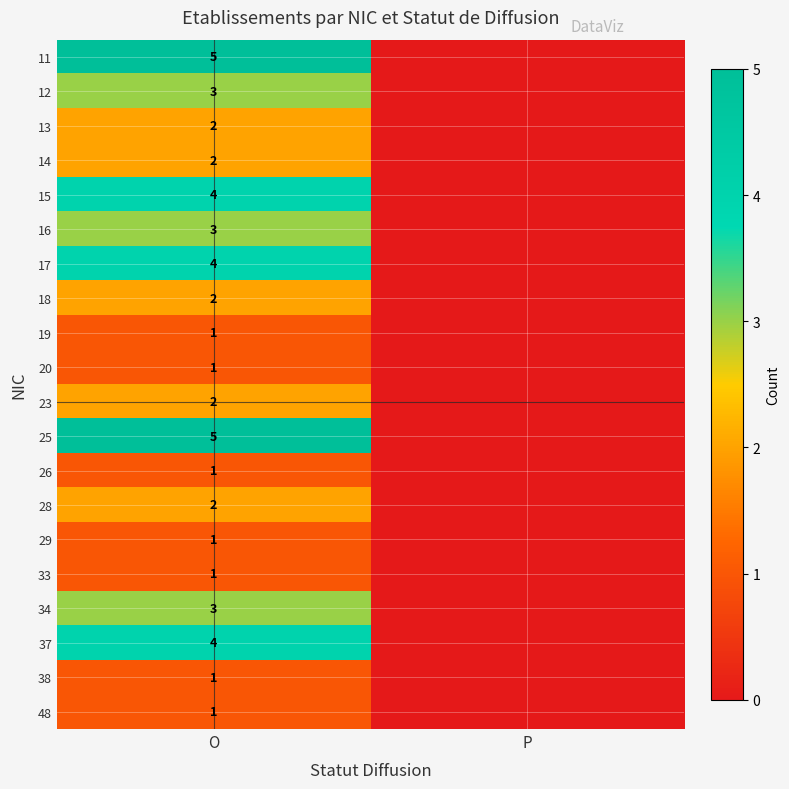

Between P and O, which is larger?

O